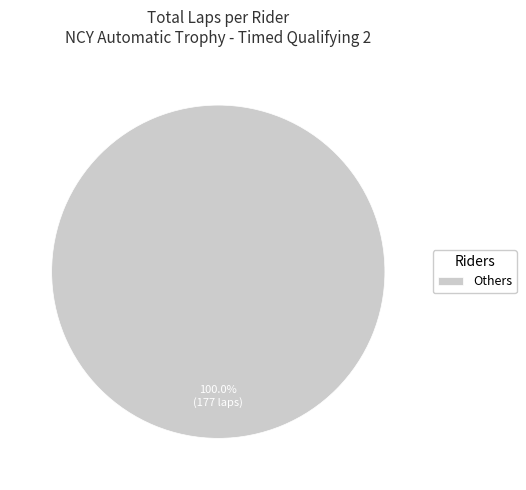

Is there a majority slice in this chart?

Yes